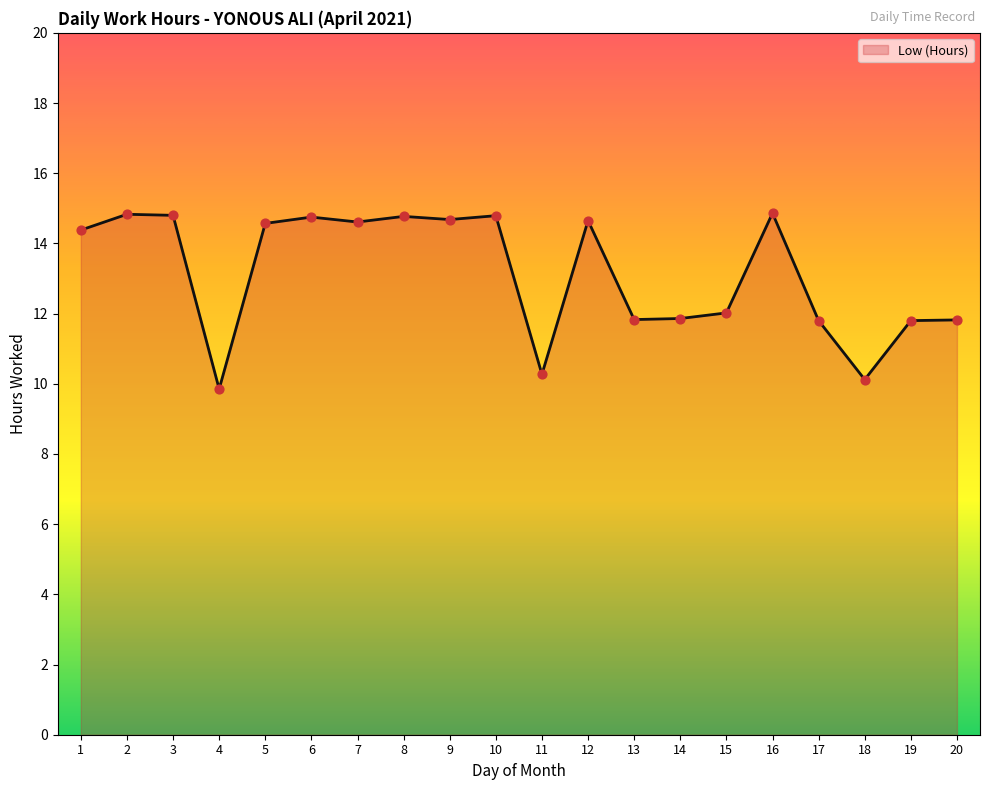

What is the ratio of the value at 15 to the value at 18?

1.2